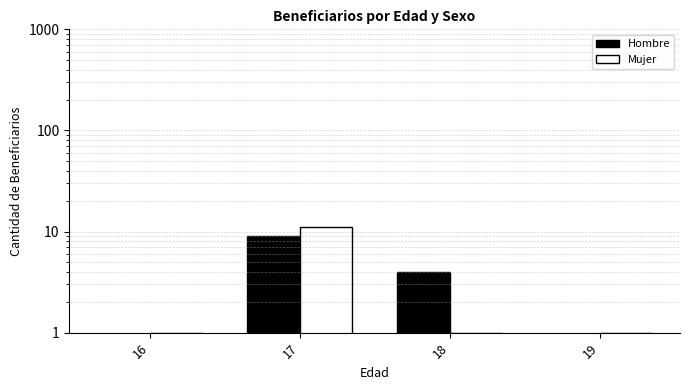

How many groups of bars are there?

4